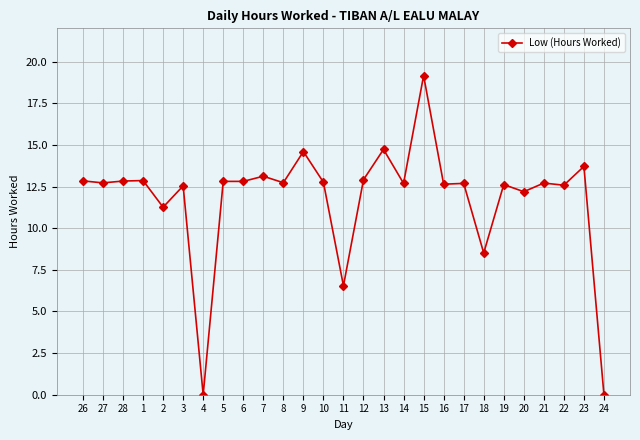

True or false: there are more than 2 points higher than both neighbors.

True